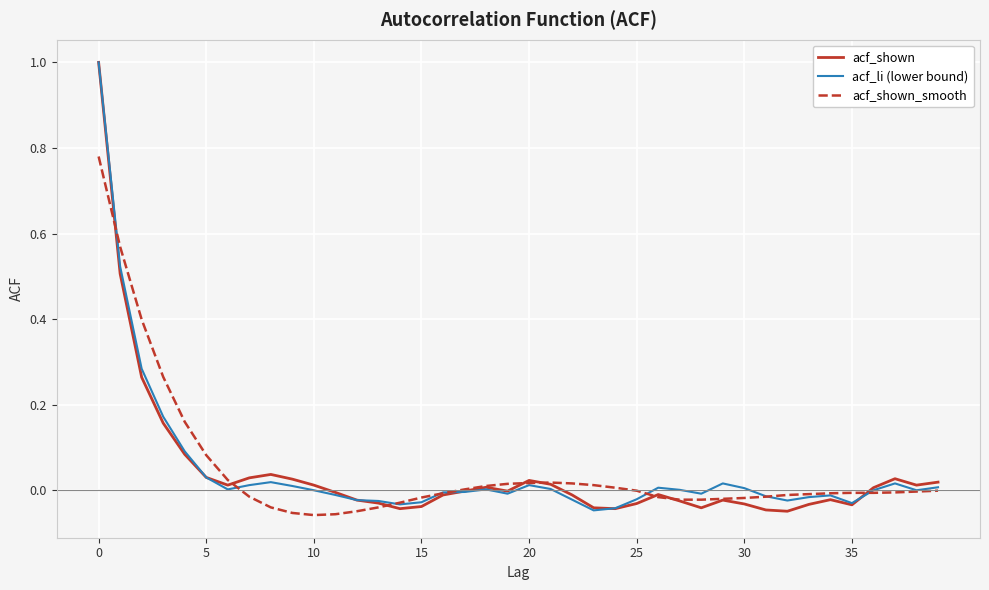

At which category does acf_li (lower bound) reach its first local peak?

8